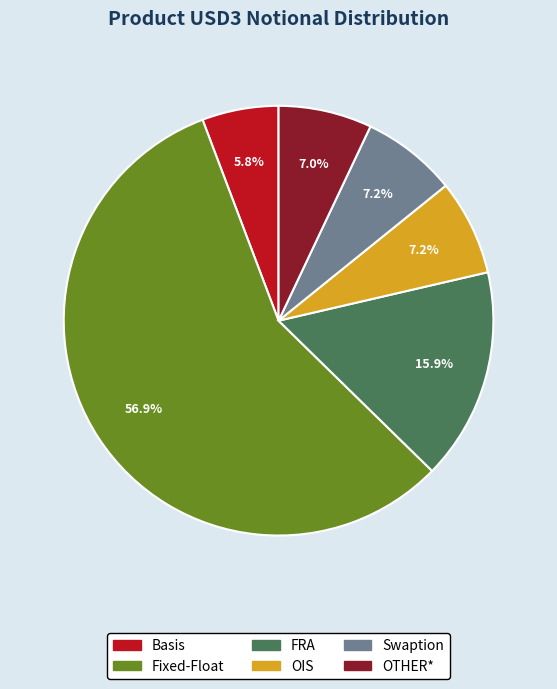

The OIS slice represents 7% of the pie. True or false?

True